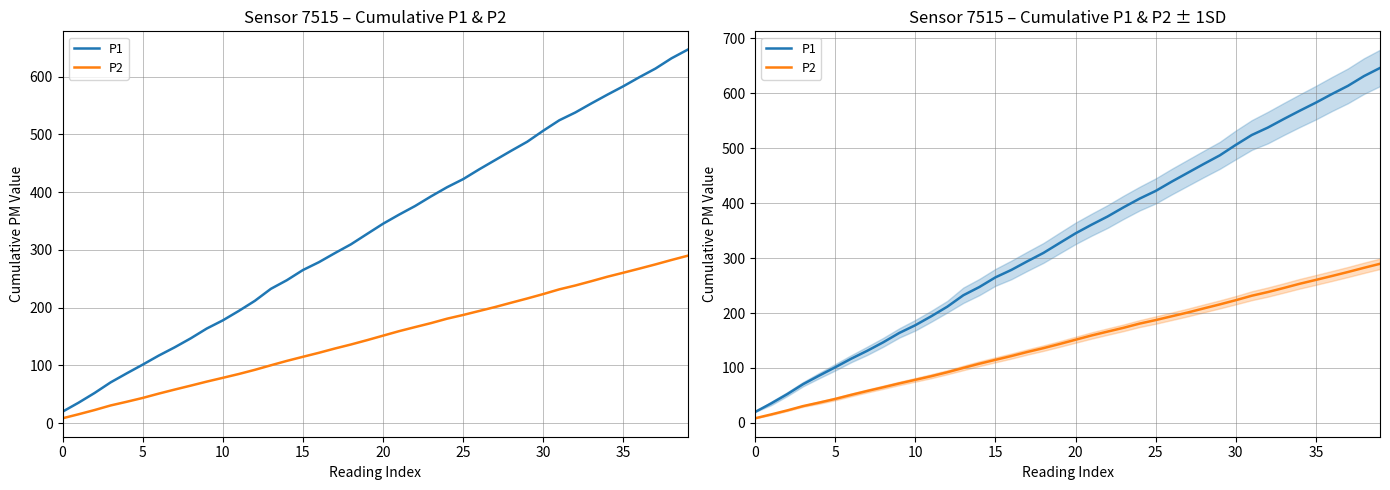

True or false: P2 and P1 intersect in this chart.

False